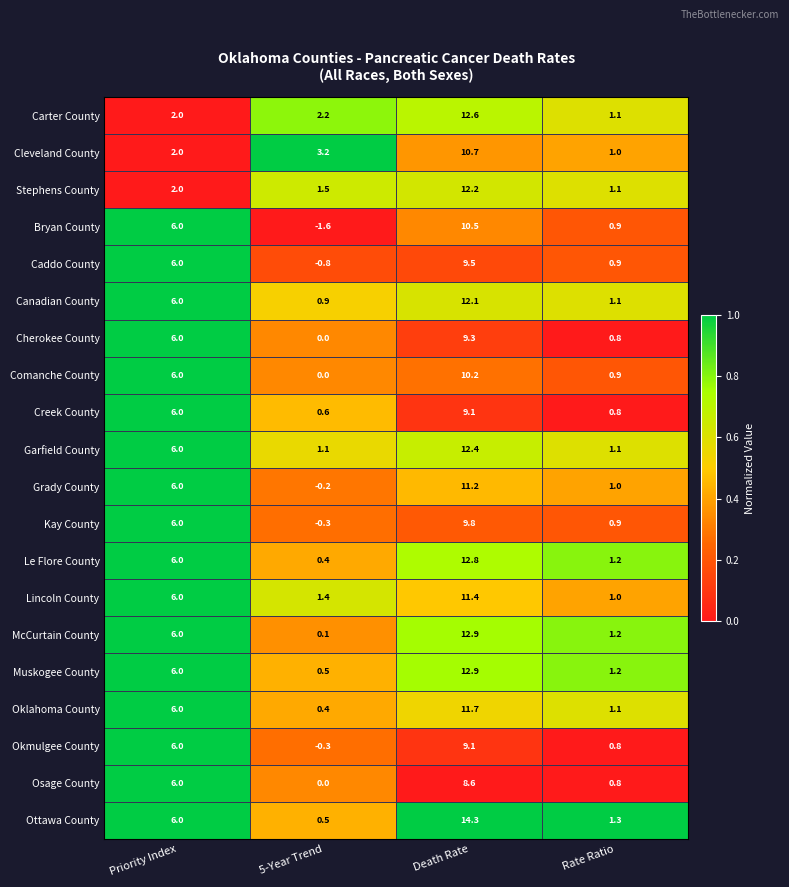

List the labels in order of Kay County value, largest first.

Death Rate, Priority Index, Rate Ratio, 5-Year Trend